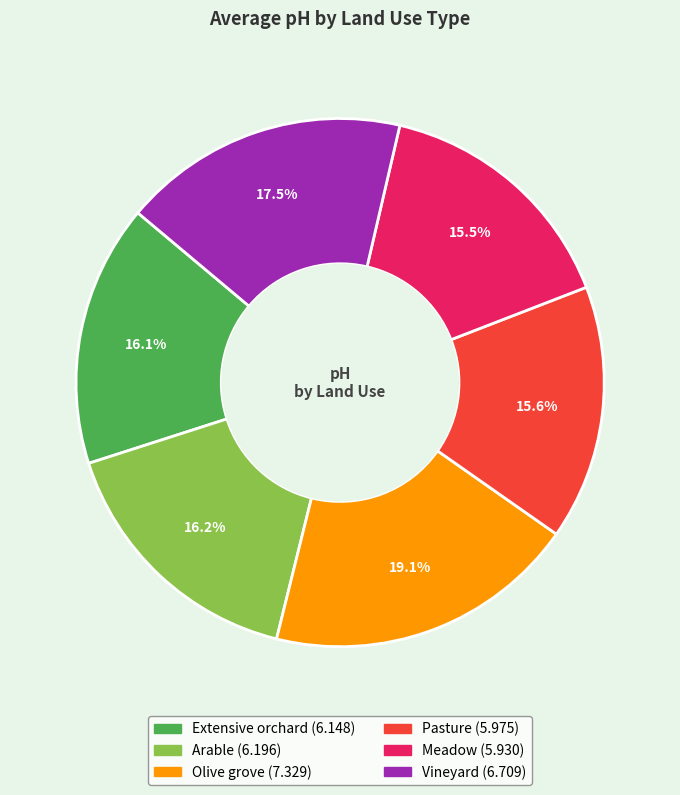

Is there a majority slice in this chart?

No